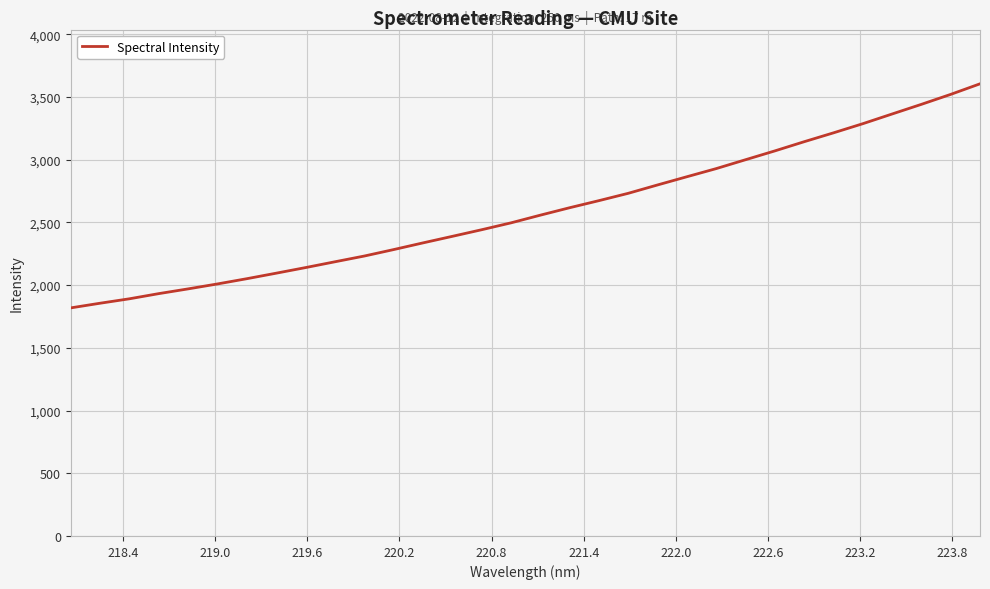

What is the difference between the maximum and minimum values?

1786.3